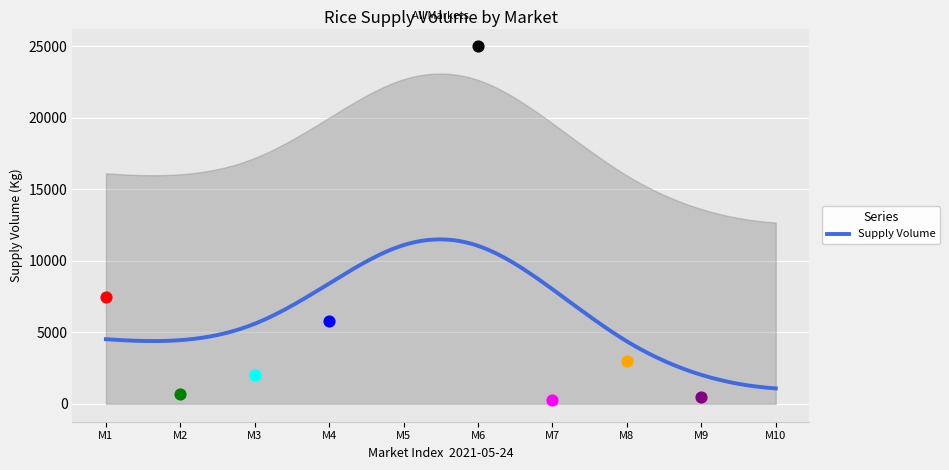

What is the maximum value for Supply Volume?

11502.4